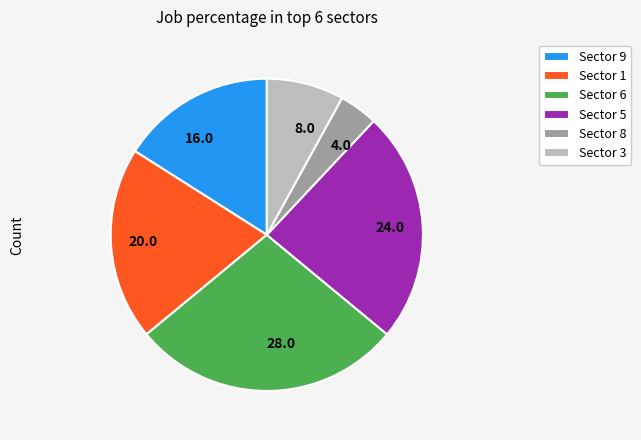

Is there a majority slice in this chart?

No